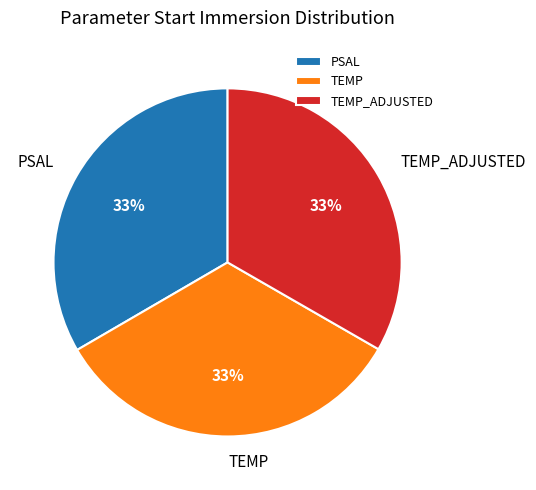

To the nearest percent, what is the average slice percentage?

33%